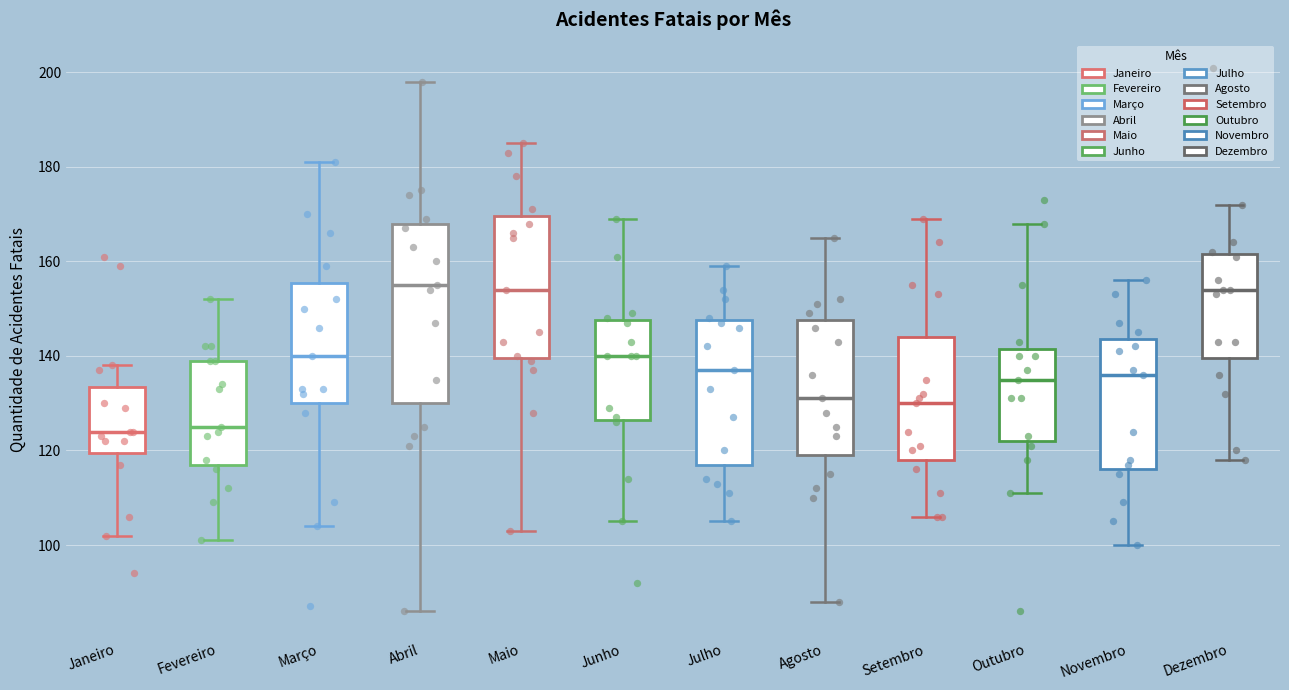

Reading left to right, transcribe this box plot: for each box, give where its median line is, the range the box spans, and where its two whiskers end, as read against the y-axis. The values are not printed on the chart, so give them approximately, as read against the axis.

Janeiro: median 124, box 120 to 134, whiskers 102 to 138
Fevereiro: median 126, box 118 to 140, whiskers 102 to 152
Março: median 140, box 130 to 156, whiskers 104 to 182
Abril: median 156, box 130 to 168, whiskers 86 to 198
Maio: median 154, box 140 to 170, whiskers 104 to 186
Junho: median 140, box 126 to 148, whiskers 106 to 170
Julho: median 138, box 118 to 148, whiskers 106 to 160
Agosto: median 132, box 120 to 148, whiskers 88 to 166
Setembro: median 130, box 118 to 144, whiskers 106 to 170
Outubro: median 136, box 122 to 142, whiskers 112 to 168
Novembro: median 136, box 116 to 144, whiskers 100 to 156
Dezembro: median 154, box 140 to 162, whiskers 118 to 172